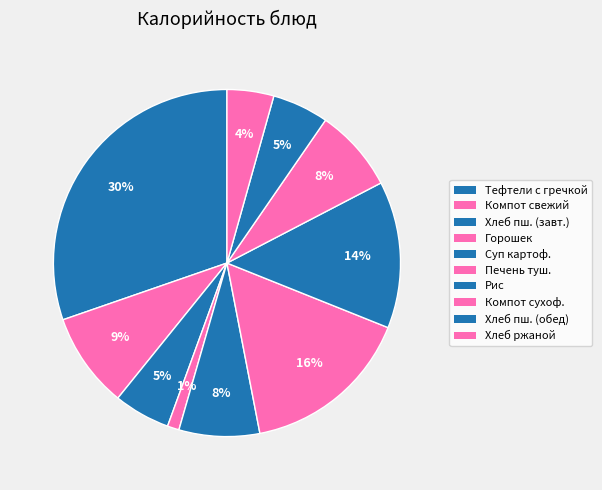

How many segments does this pie chart have?

10